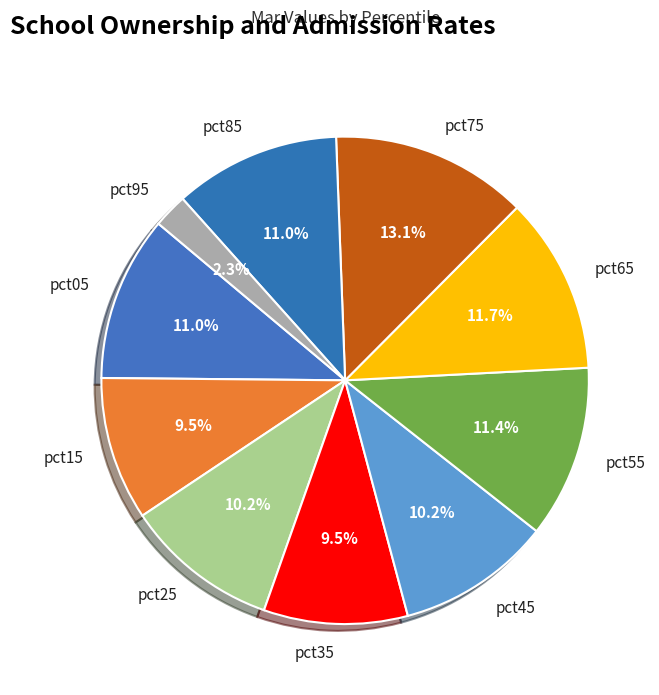

How many segments does this pie chart have?

10